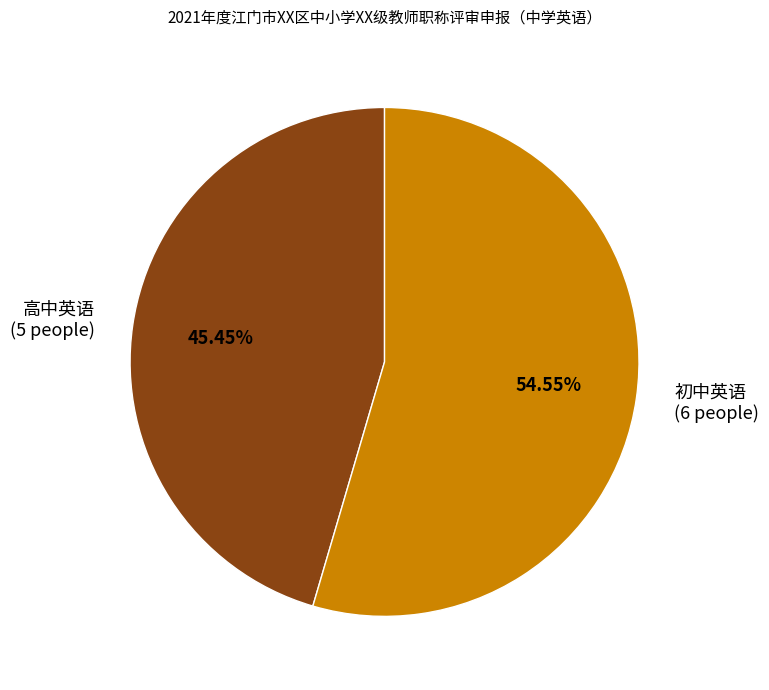

Which has a higher value, 高中英语 or 初中英语?

初中英语